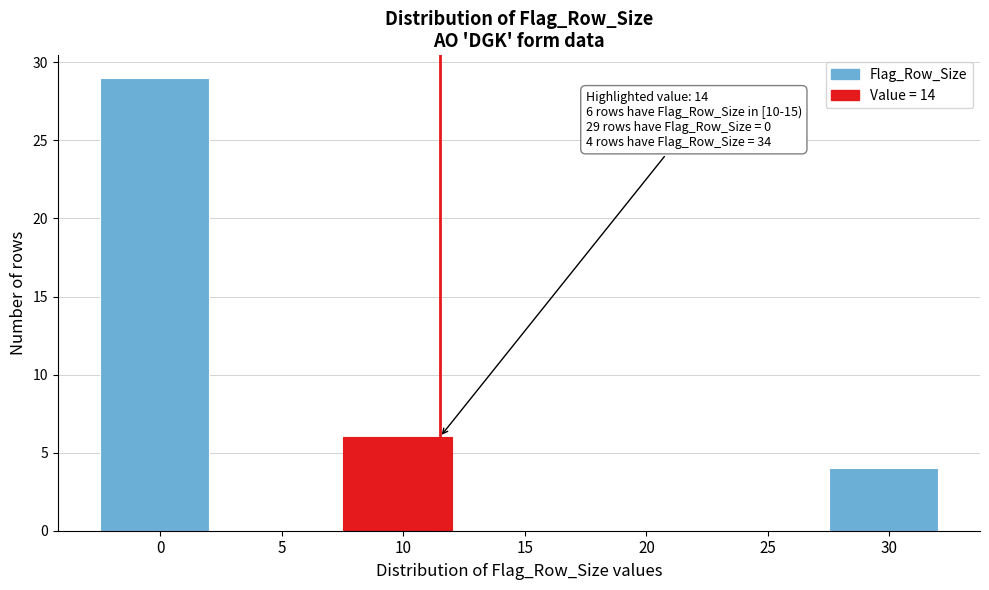

Reading right to left, transcribe all the data shown in this chart.

30=4	25=0	20=0	15=0	10=6	5=0	0=29